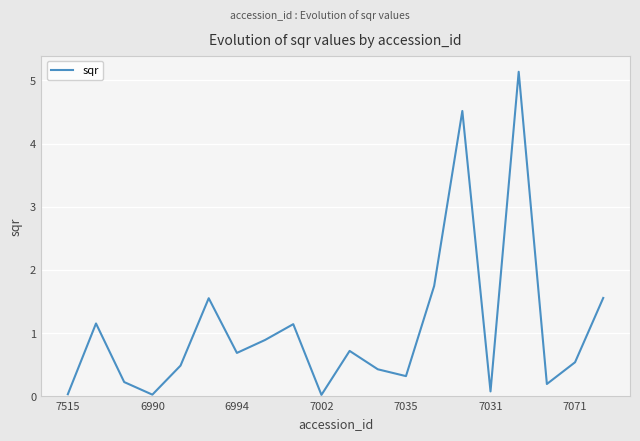

Count the number of data series in this chart.

1